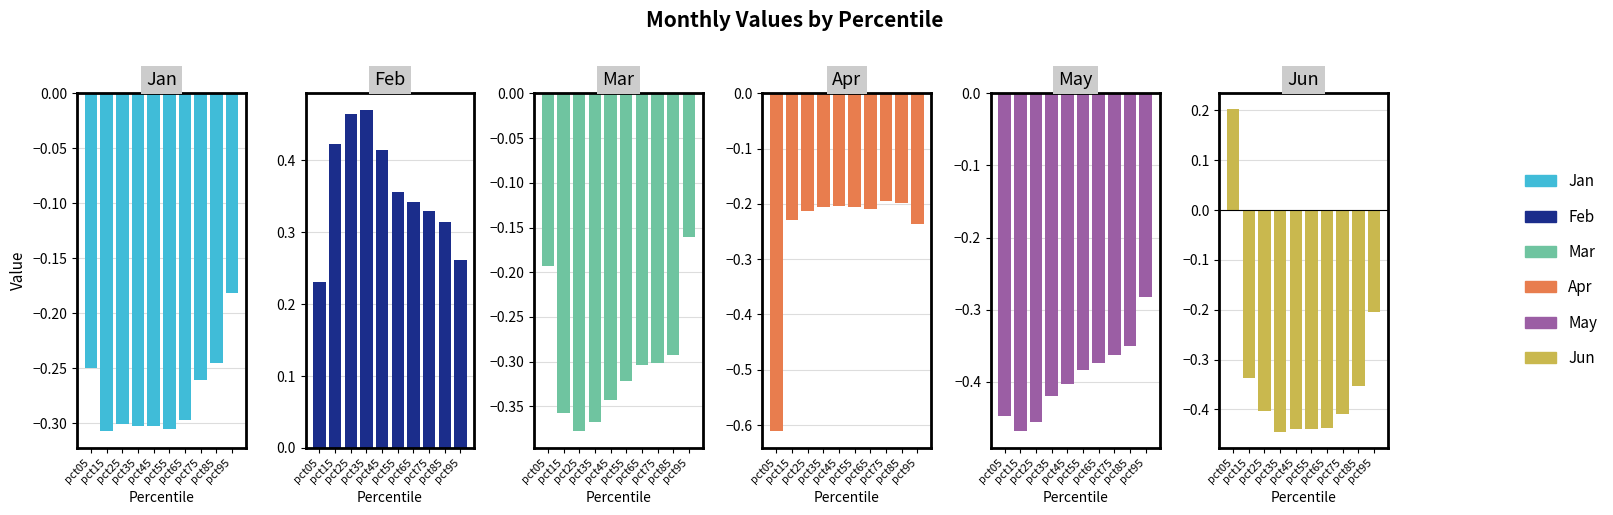

At how many categories does at least one series exceed 0?

10